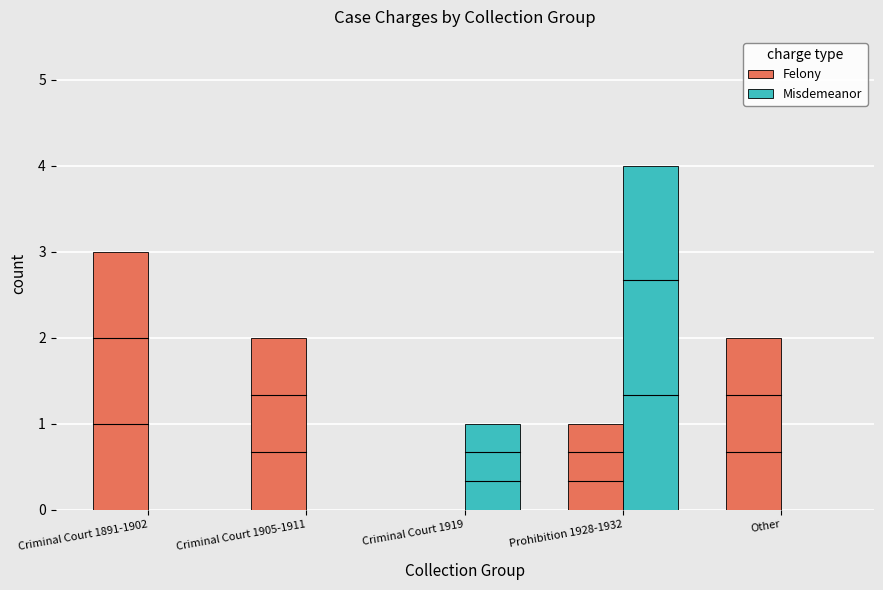

What value does the Felony series have at Prohibition 1928-1932?

1